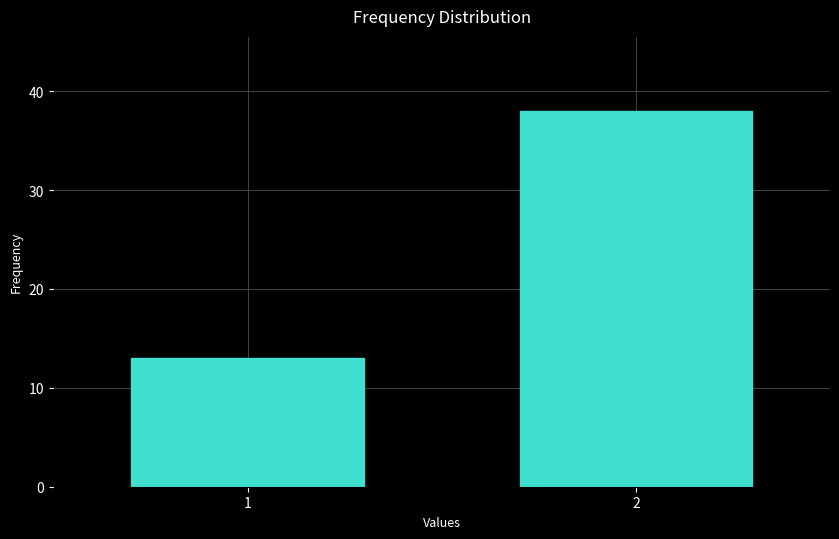

Reading left to right, what are all the values shown in this chart?

1=13	2=38